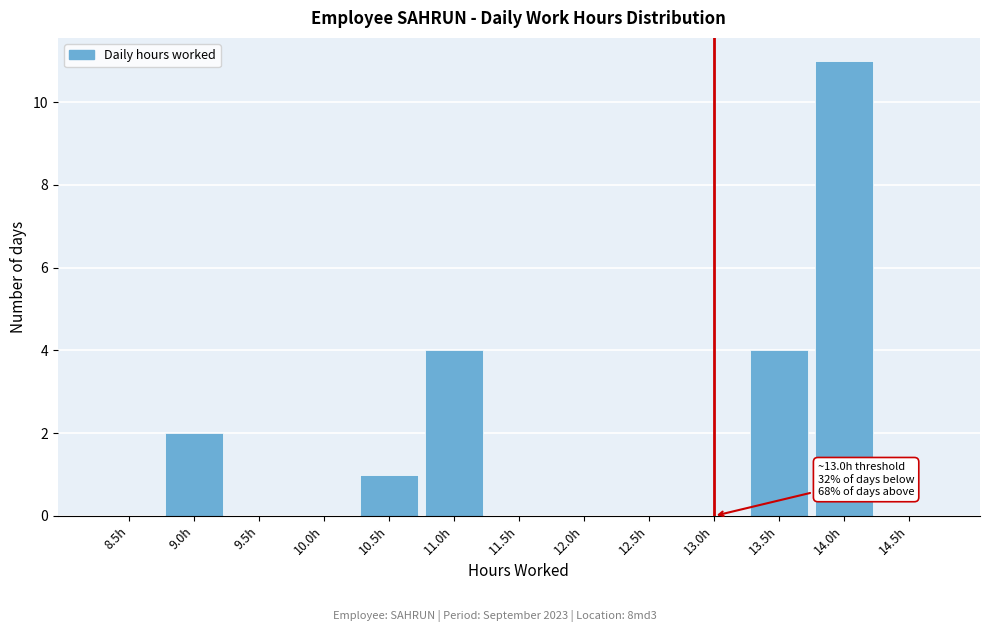

Reading right to left, list all the values displayed in this chart.

14.5h=0	14.0h=11	13.5h=4	13.0h=0	12.5h=0	12.0h=0	11.5h=0	11.0h=4	10.5h=1	10.0h=0	9.5h=0	9.0h=2	8.5h=0